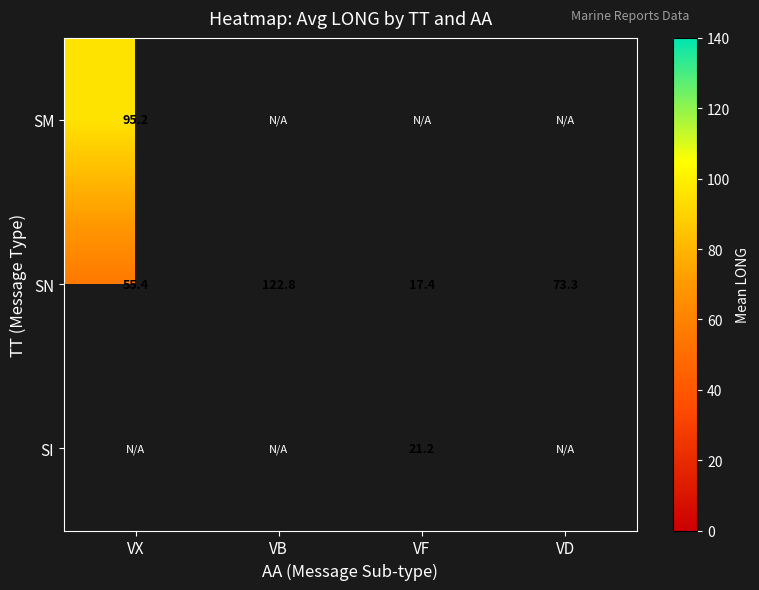

Where is SN nearest to the value 70?

VD